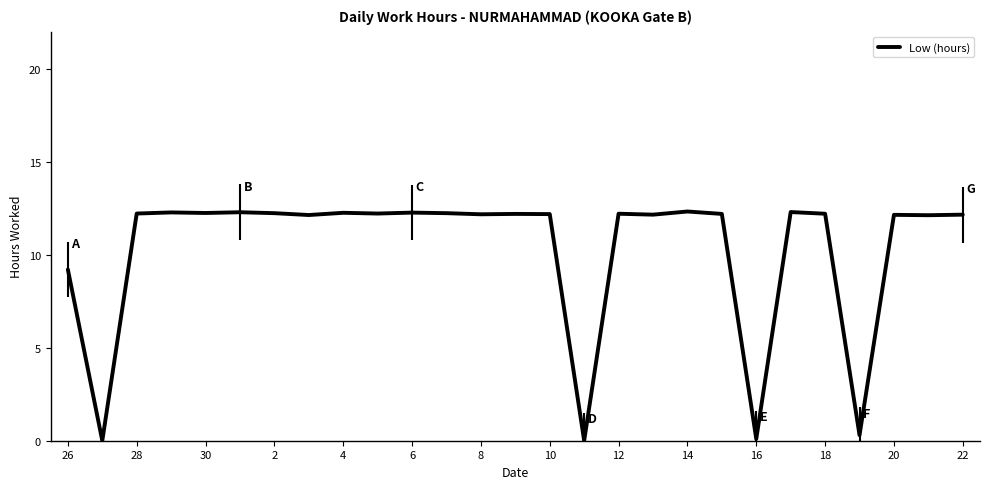

True or false: Low (hours) has a value of 12.2 at 30.

True